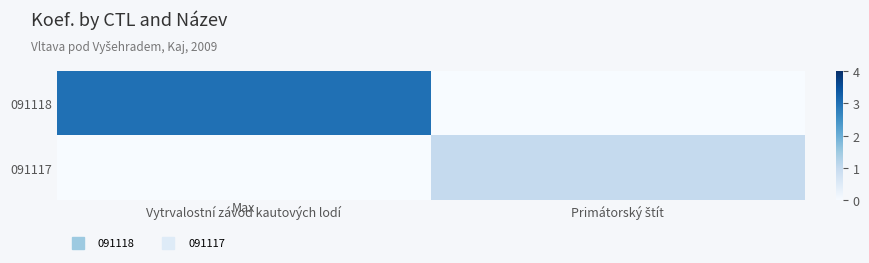

List the series in order of their peak value, lowest first.

091117, 091118